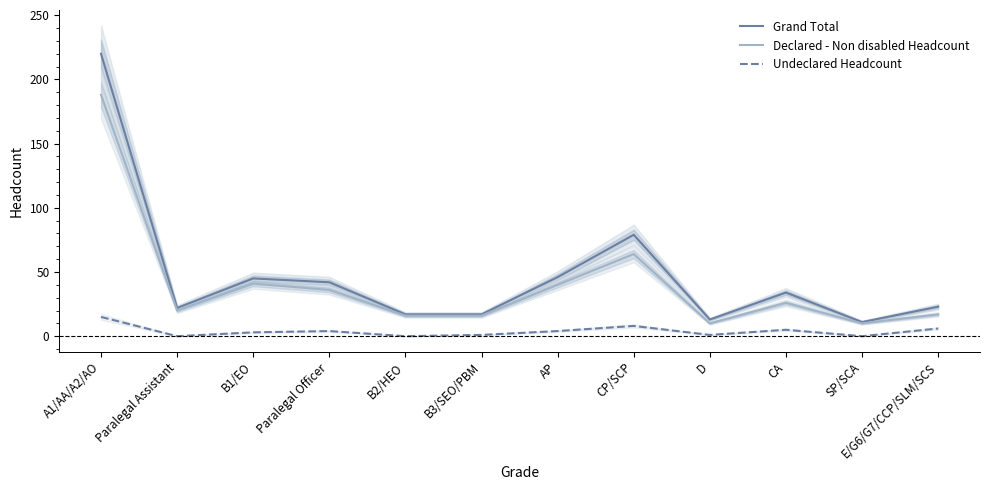

Which series has the largest total across all categories?

Grand Total